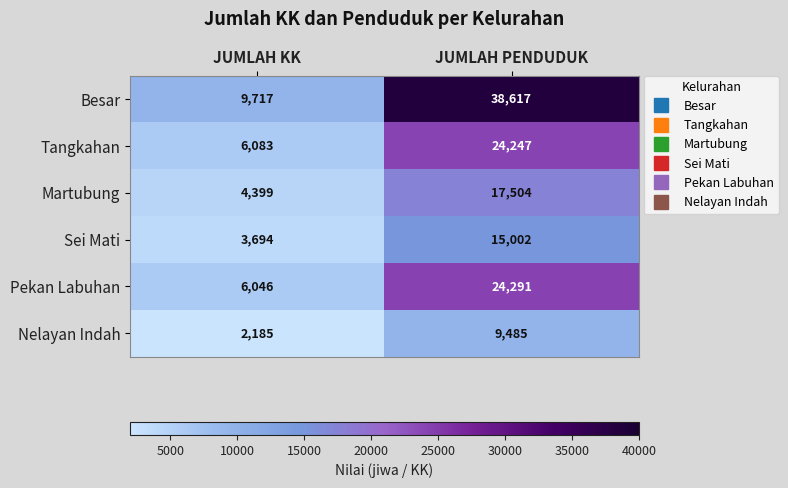

Is it true that Sei Mati equals 3694 at JUMLAH KK?

True